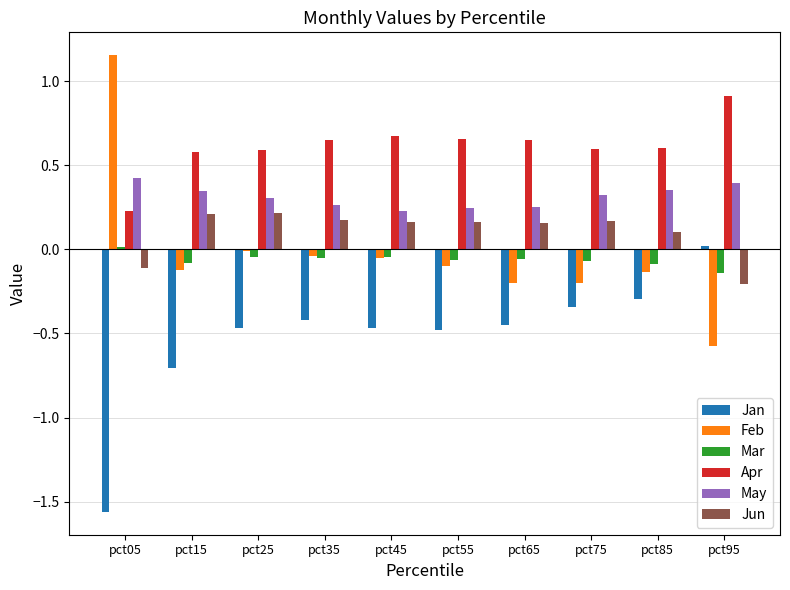

The value of May at pct35 is 0.3. True or false?

True